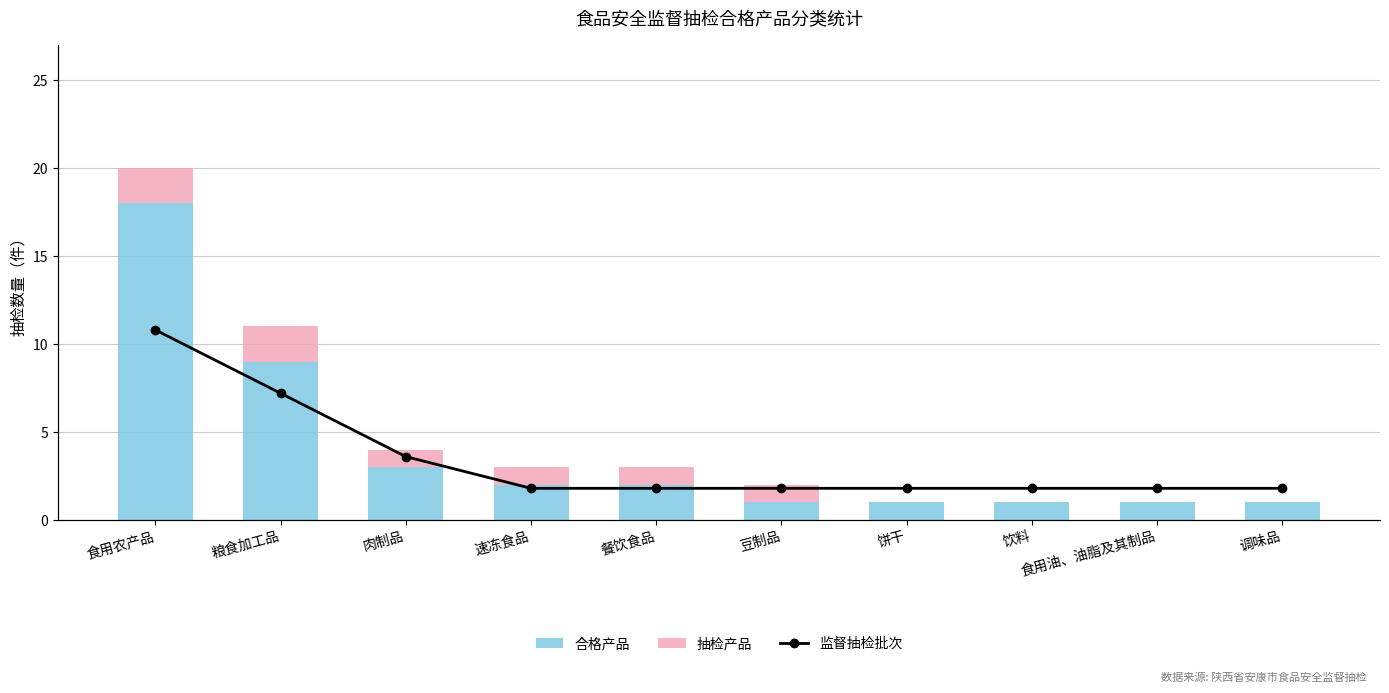

Count the number of categories in the chart.

10